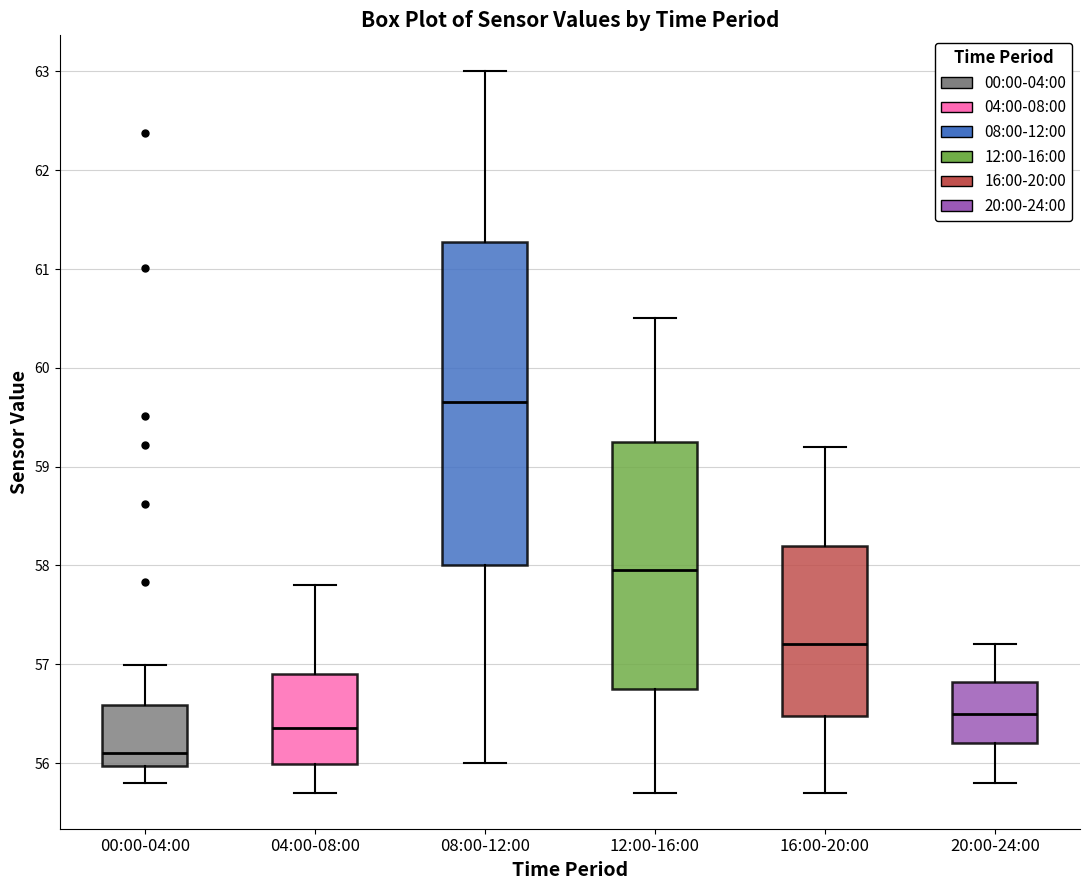

Comparing the boxes themselves (not the whiskers), which one is the tallest?

08:00-12:00